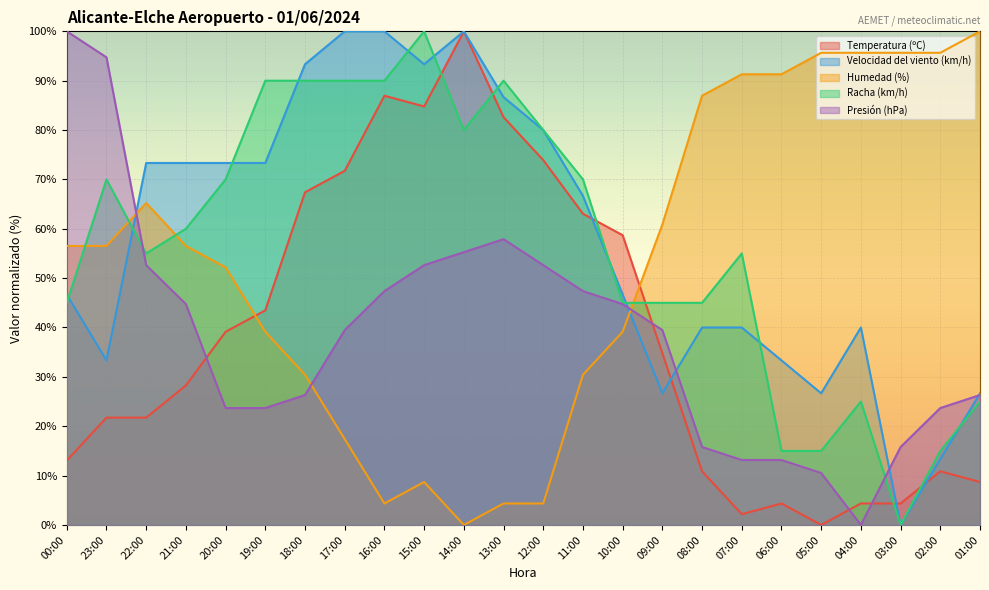

What is the difference between the second highest and minimum values in the Racha (km/h) series?

90.0